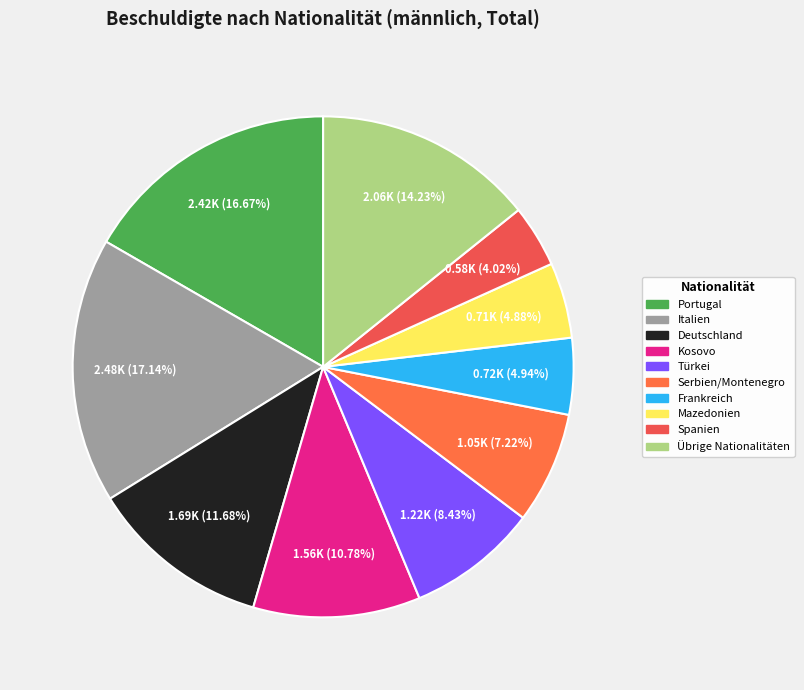

What is the smallest slice in the pie chart?

Spanien